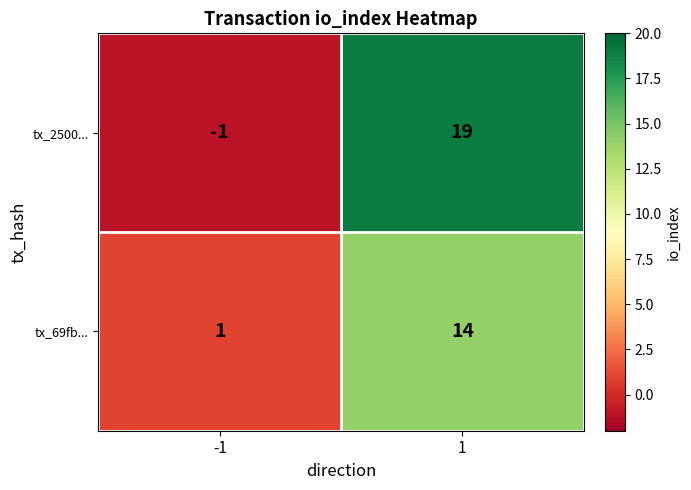

What is the difference between the highest and lowest values at 1?

5